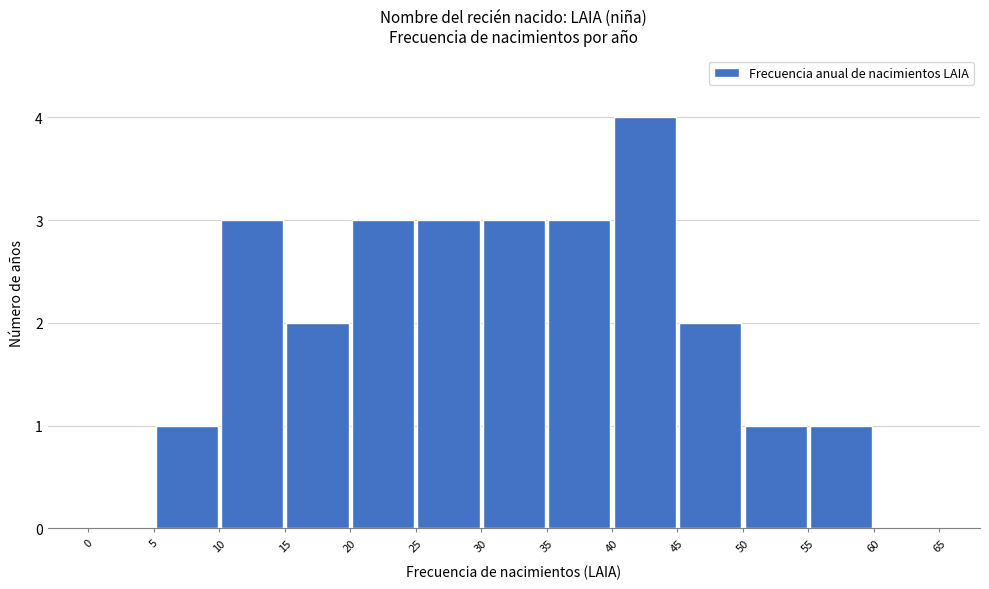

Reading left to right, transcribe this chart: for each bar, give the range it covers on the x-axis and its height. The values are not printed on the chart, so give them approximately, as read against the axis.

0 to 5: 0
5 to 10: 1
10 to 15: 3
15 to 20: 2
20 to 25: 3
25 to 30: 3
30 to 35: 3
35 to 40: 3
40 to 45: 4
45 to 50: 2
50 to 55: 1
55 to 60: 1
60 to 65: 0